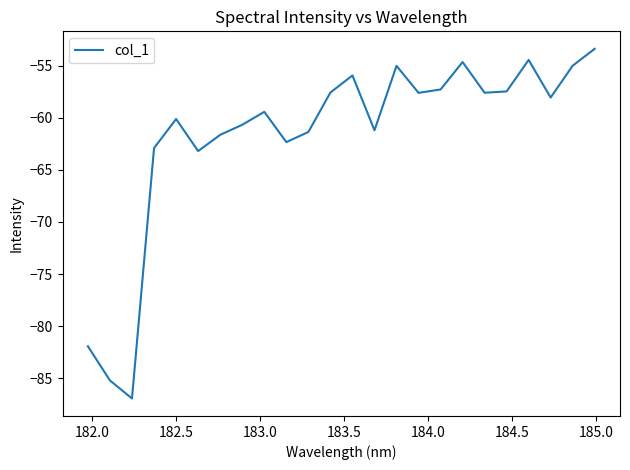

What is the difference between the maximum and minimum values?

33.6